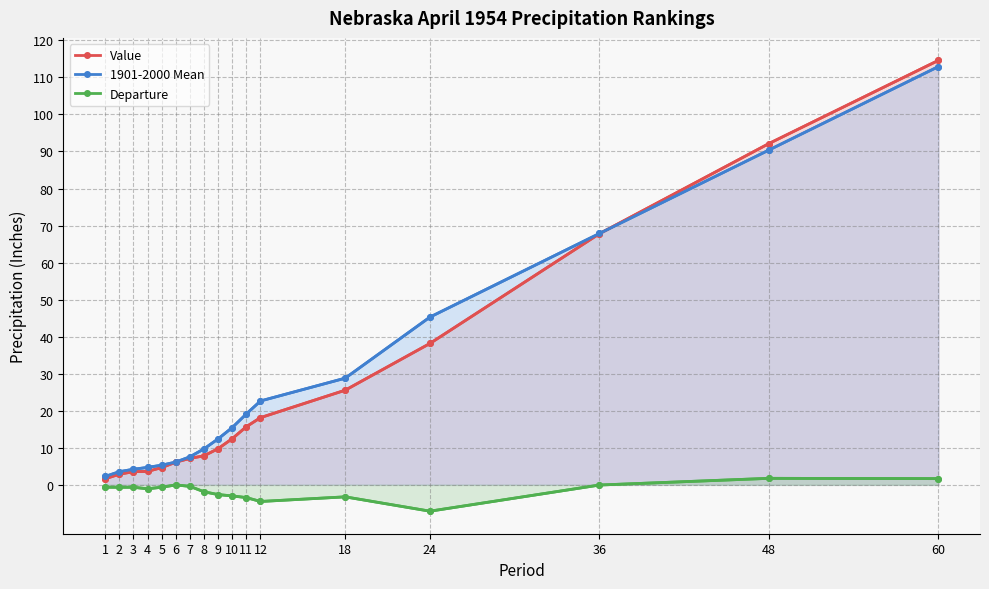

At which label does 1901-2000 Mean reach its minimum?

1